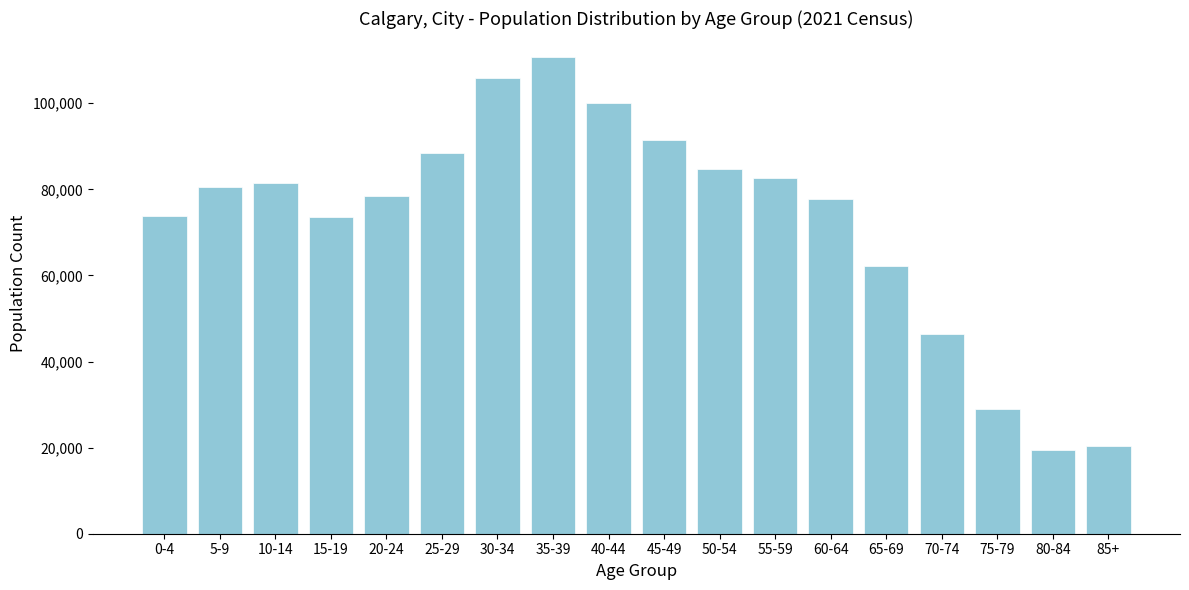

What is the maximum value shown in the chart?

110765